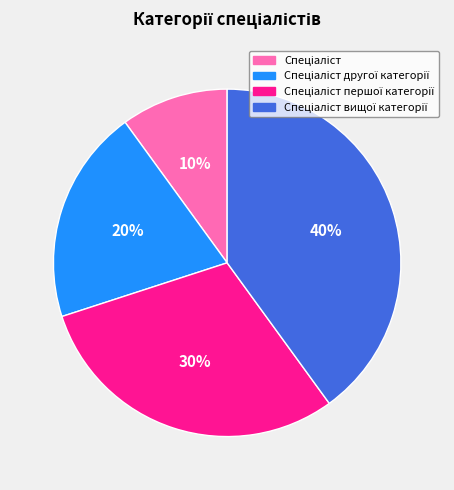

To the nearest percent, what is the average slice percentage?

25%